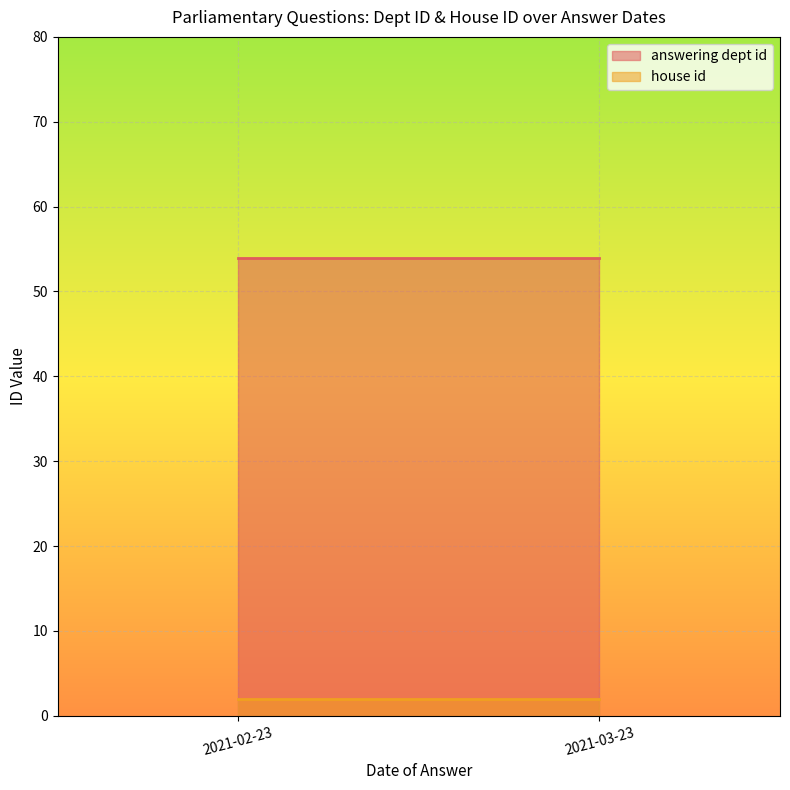

The value of house id at 2021-03-23 is 2. True or false?

True